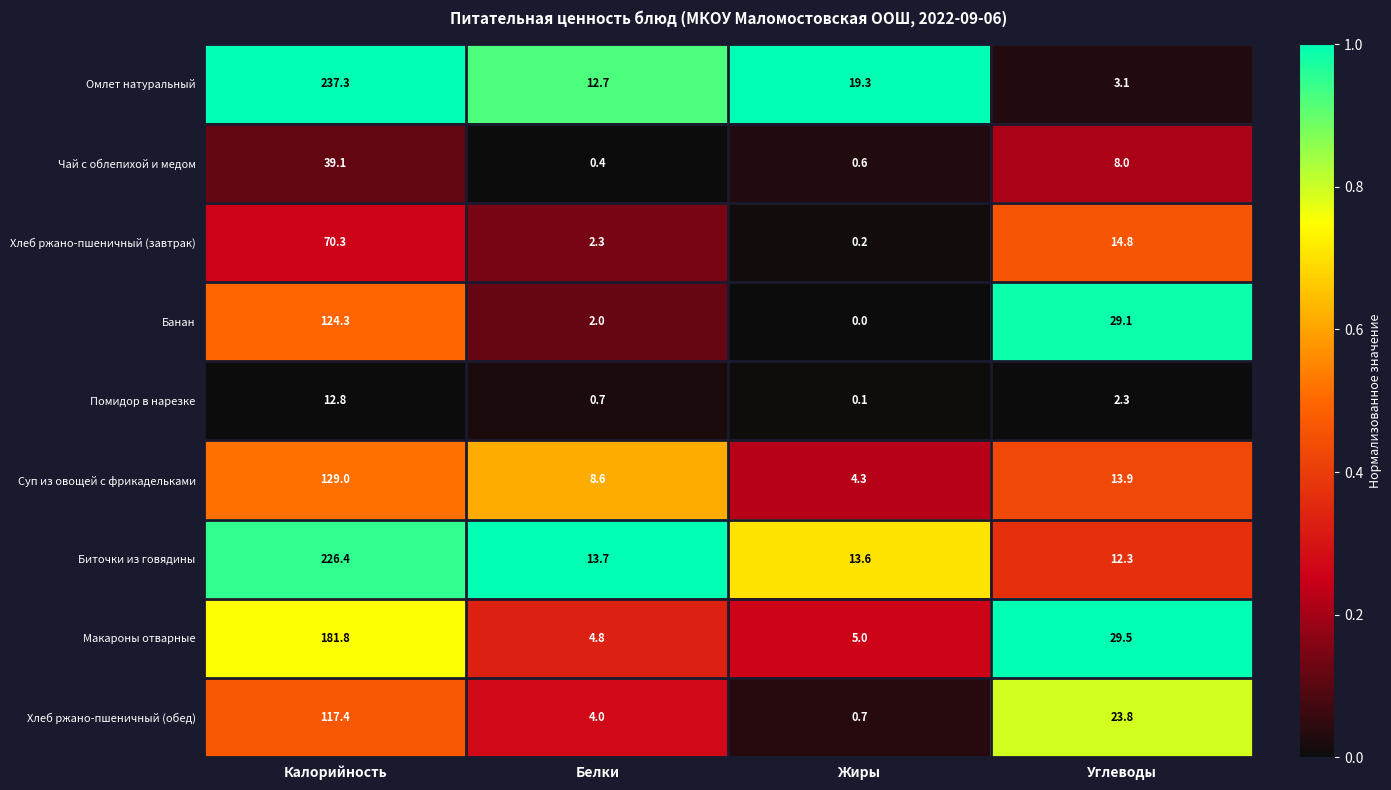

Which series changed the most between Белки and Углеводы?

Банан